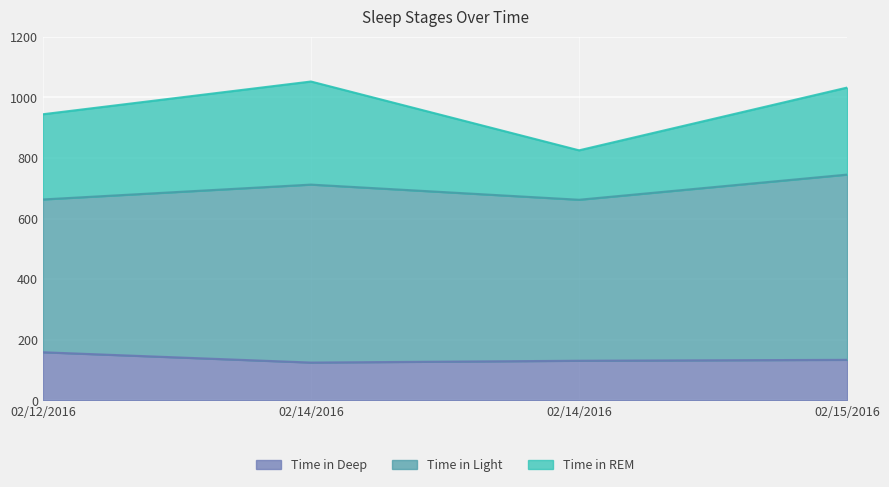

List the series in order of their peak value, highest first.

Time in Light, Time in REM, Time in Deep